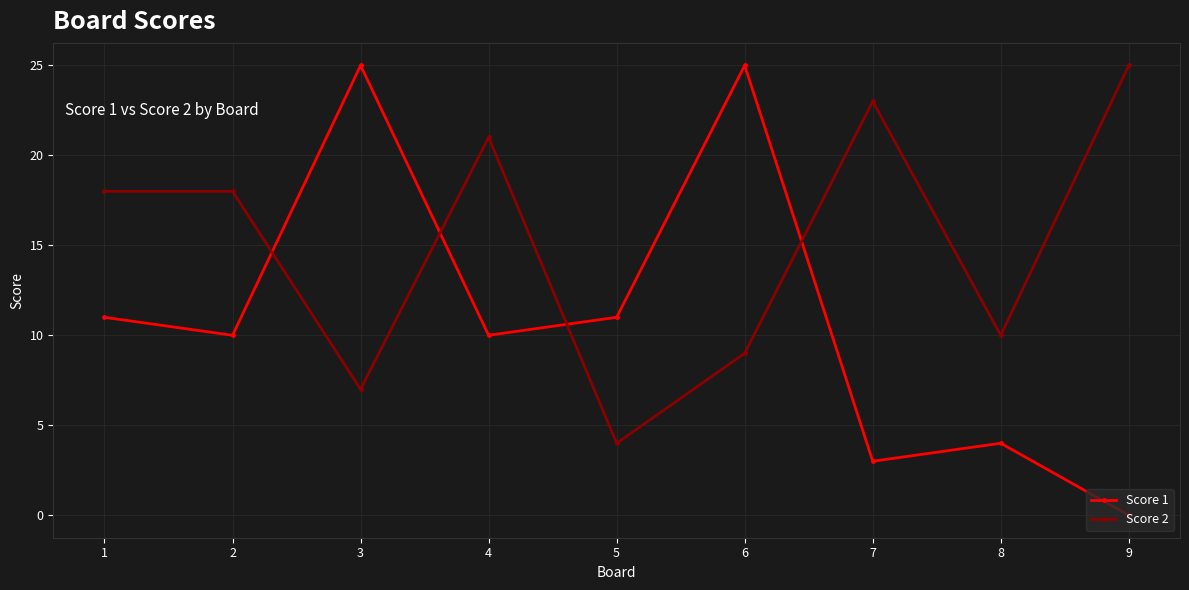

What is the difference between the second highest and minimum values in the Score 1 series?

25